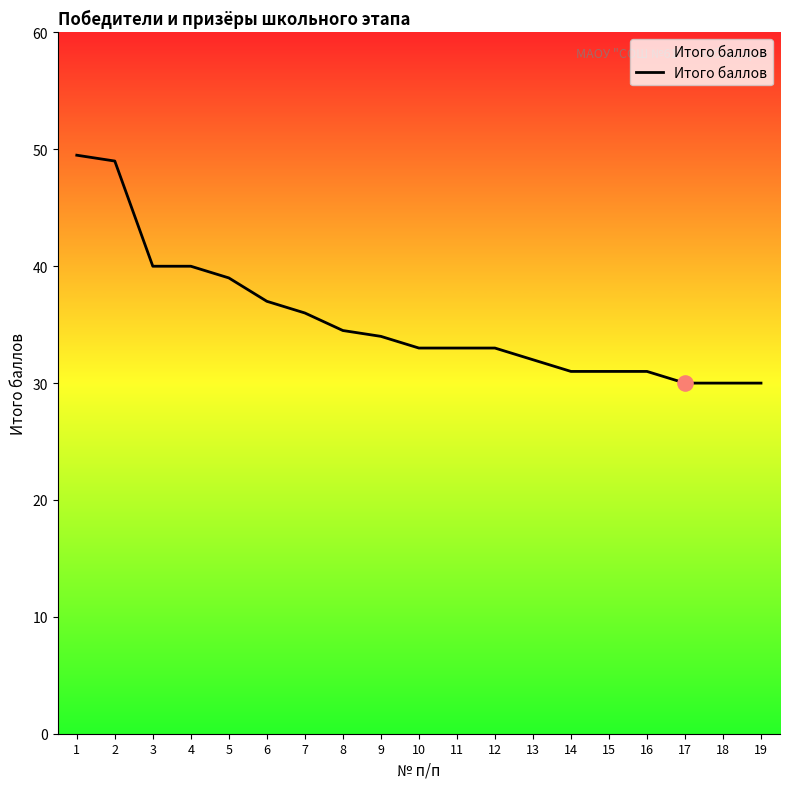

Between 16 and 19, which is larger?

16